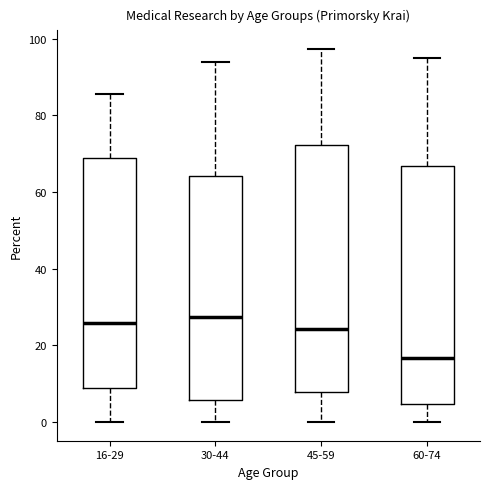

Reading left to right, transcribe this box plot: for each box, give where its median line is, the range the box spans, and where its two whiskers end, as read against the y-axis. The values are not printed on the chart, so give them approximately, as read against the axis.

16-29: median 26, box 8 to 68, whiskers 0 to 86
30-44: median 28, box 6 to 64, whiskers 0 to 94
45-59: median 24, box 8 to 72, whiskers 0 to 98
60-74: median 16, box 4 to 66, whiskers 0 to 94